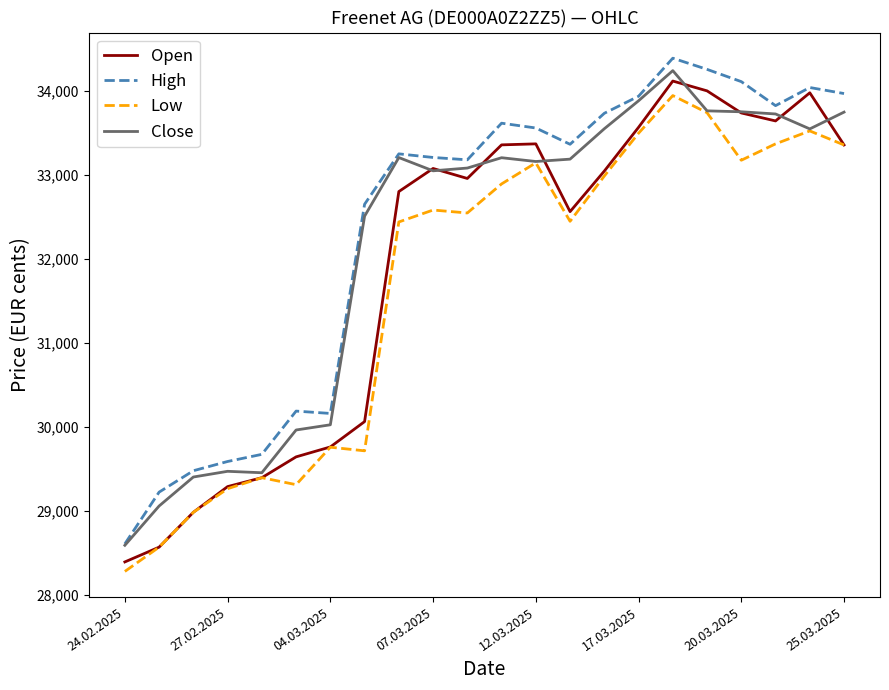

True or false: Low and High cross at least once.

False